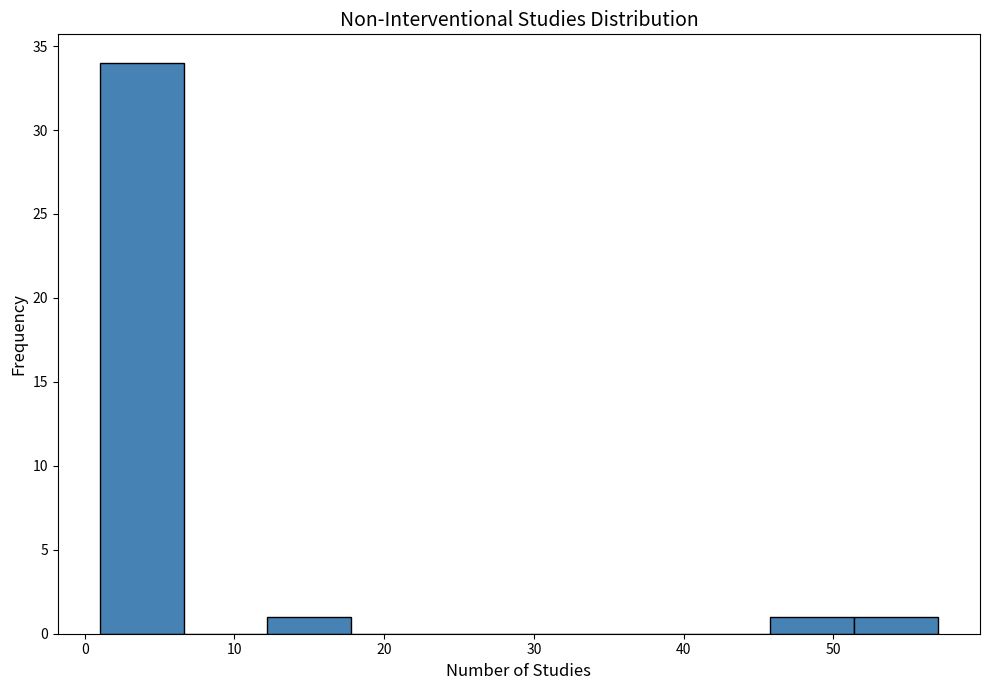

Reading left to right, transcribe this chart: for each bar, give the range it covers on the x-axis and its height. Neither the bar edges nor the heights are printed on the chart, so give them approximately, as read against the axes.

1.0 to 6.6: 34
6.6 to 12.2: 0
12.2 to 17.8: 1
17.8 to 23.4: 0
23.4 to 29.0: 0
29.0 to 34.6: 0
34.6 to 40.2: 0
40.2 to 45.8: 0
45.8 to 51.4: 1
51.4 to 57.0: 1